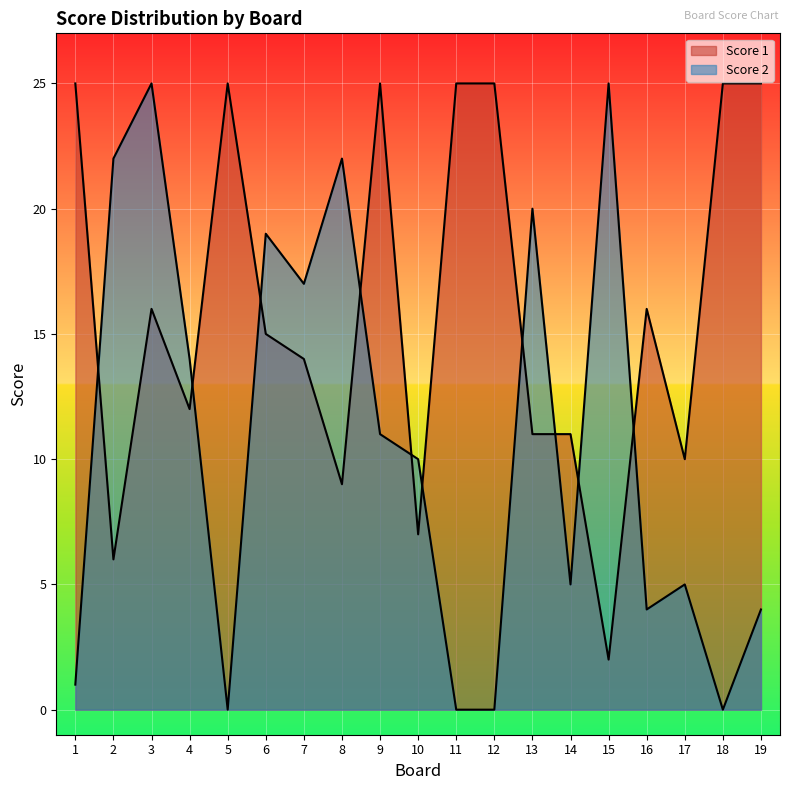

Where do Score 2 and Score 1 first cross each other?

1 and 2